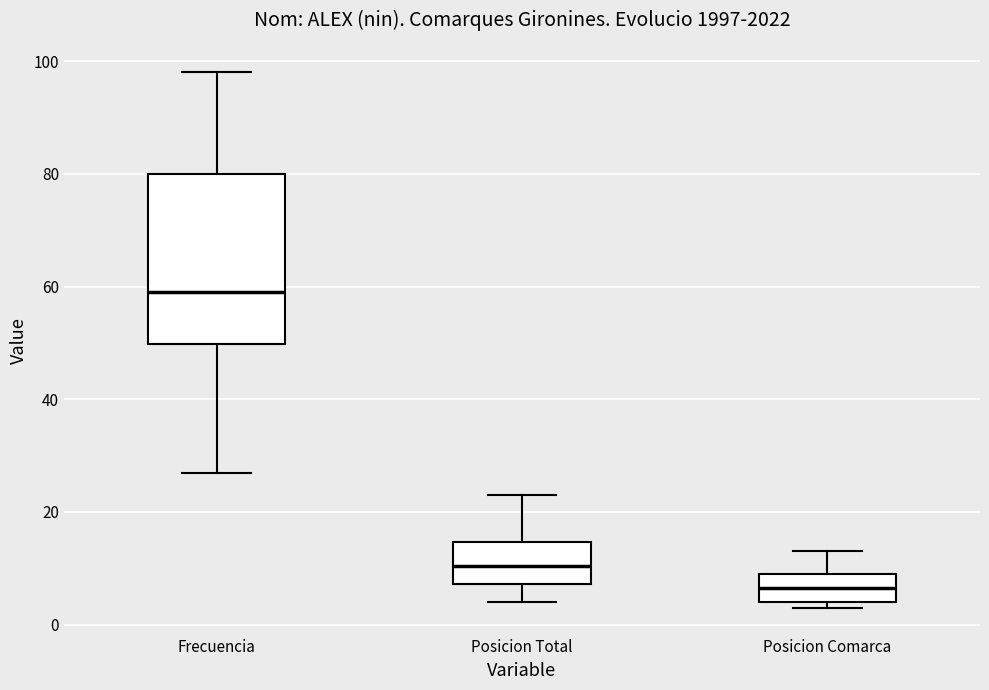

Comparing the boxes themselves (not the whiskers), which one is the tallest?

Frecuencia